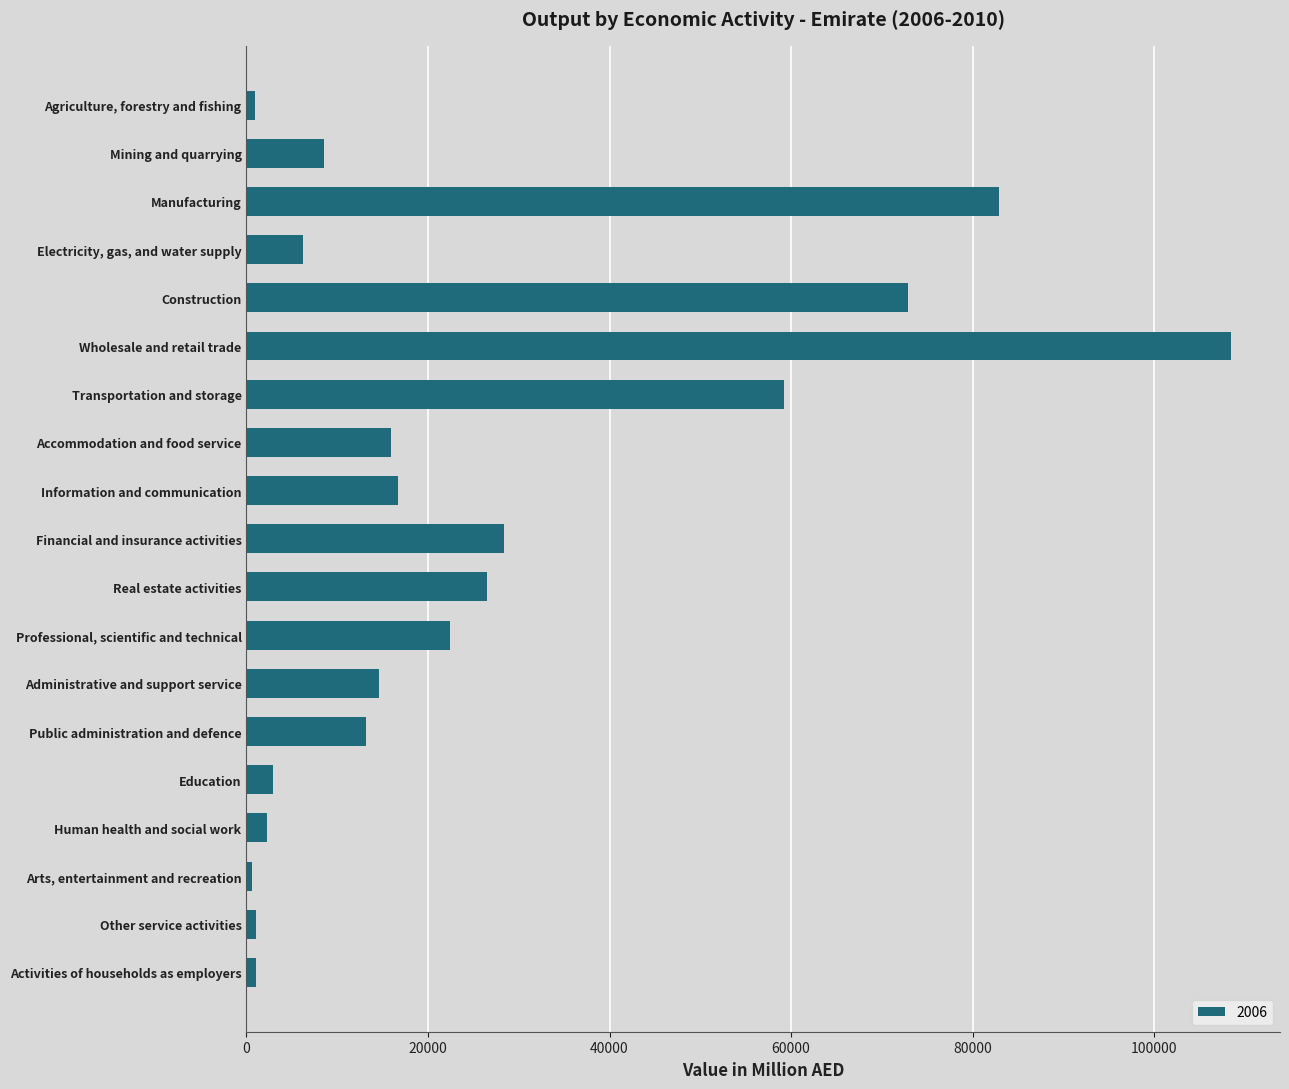

What is the difference between the maximum and second lowest values?

107570.4